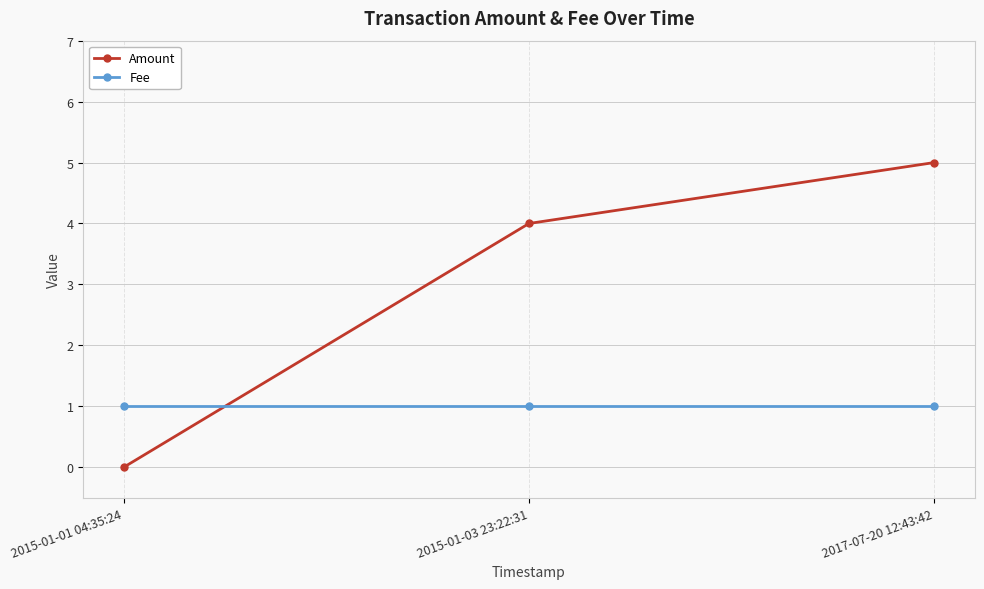

The Fee series shows 0 at 2015-01-03 23:22:31. True or false?

False